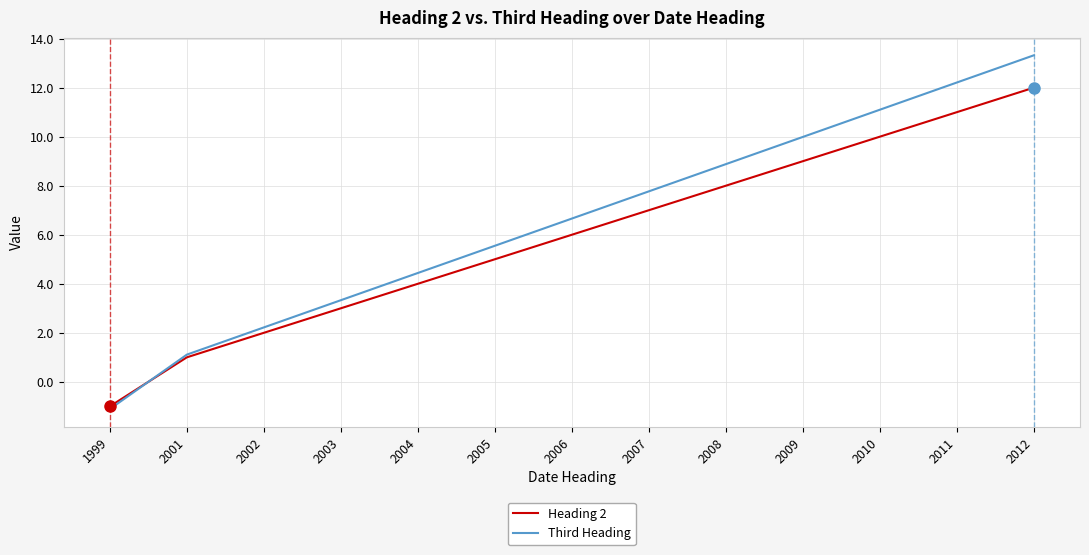

List the series in order of their overall mean, highest first.

Third Heading, Heading 2